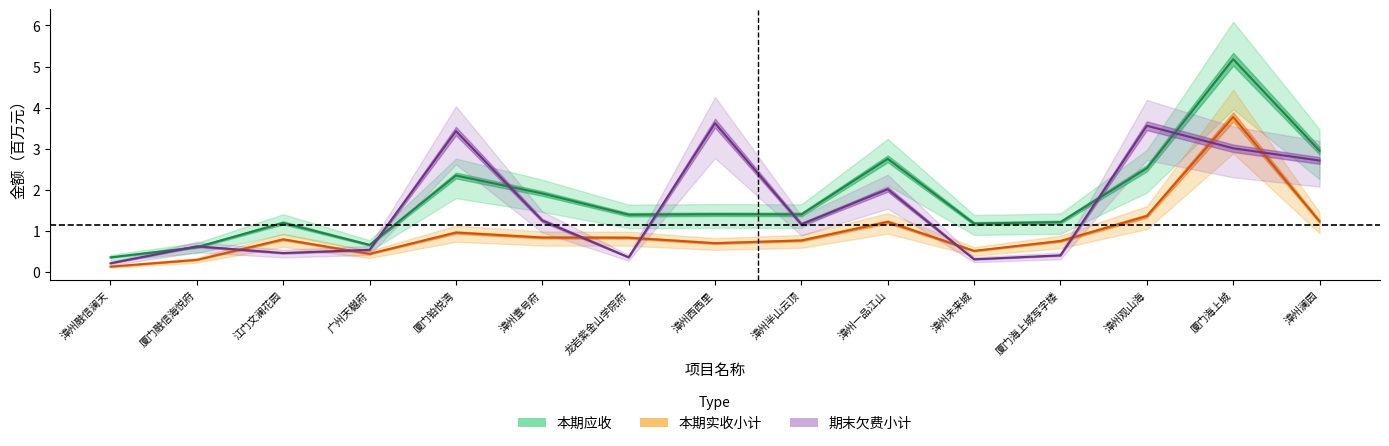

Which series has the largest range (max minus min)?

本期应收